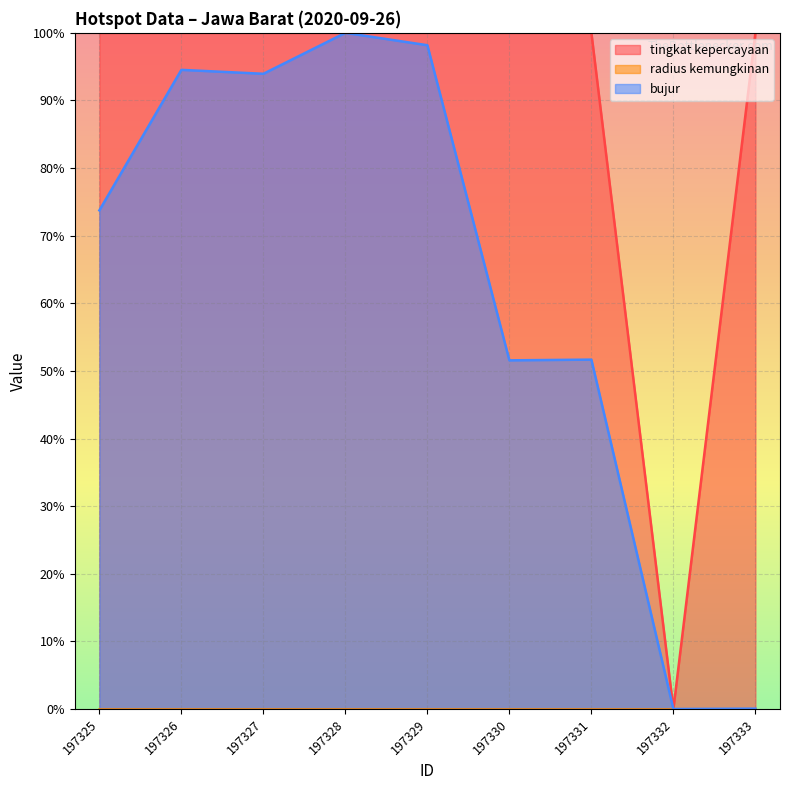

Which series changed the most between 197328 and 197330?

bujur